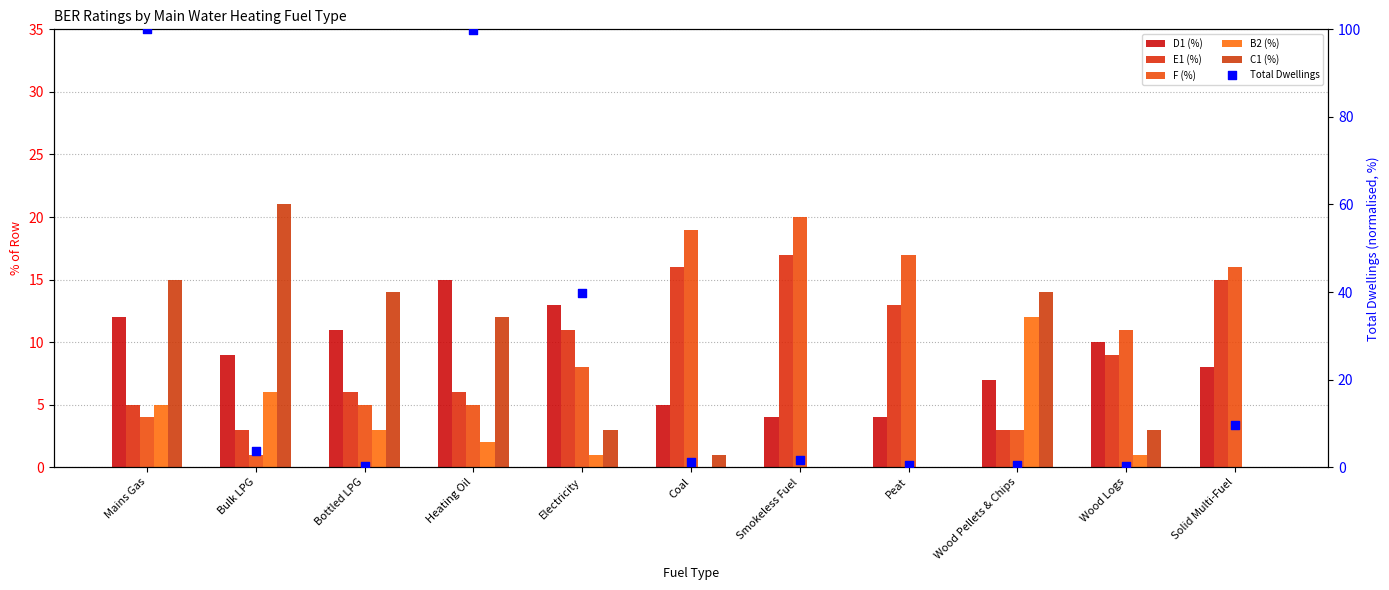

Which series contains the highest Y value?

Total Dwellings